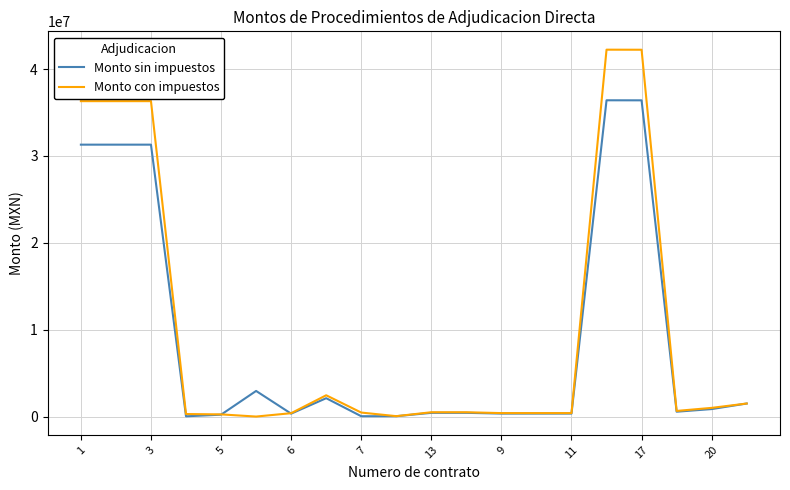

Which series has the widest spread of values?

Monto con impuestos